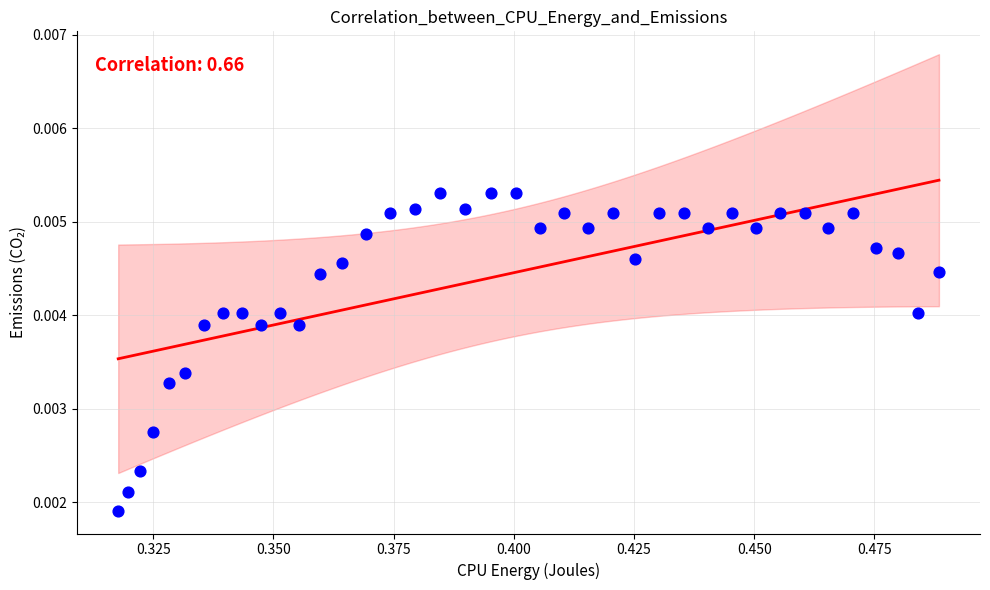

How many points are shown in the scatter plot?

39